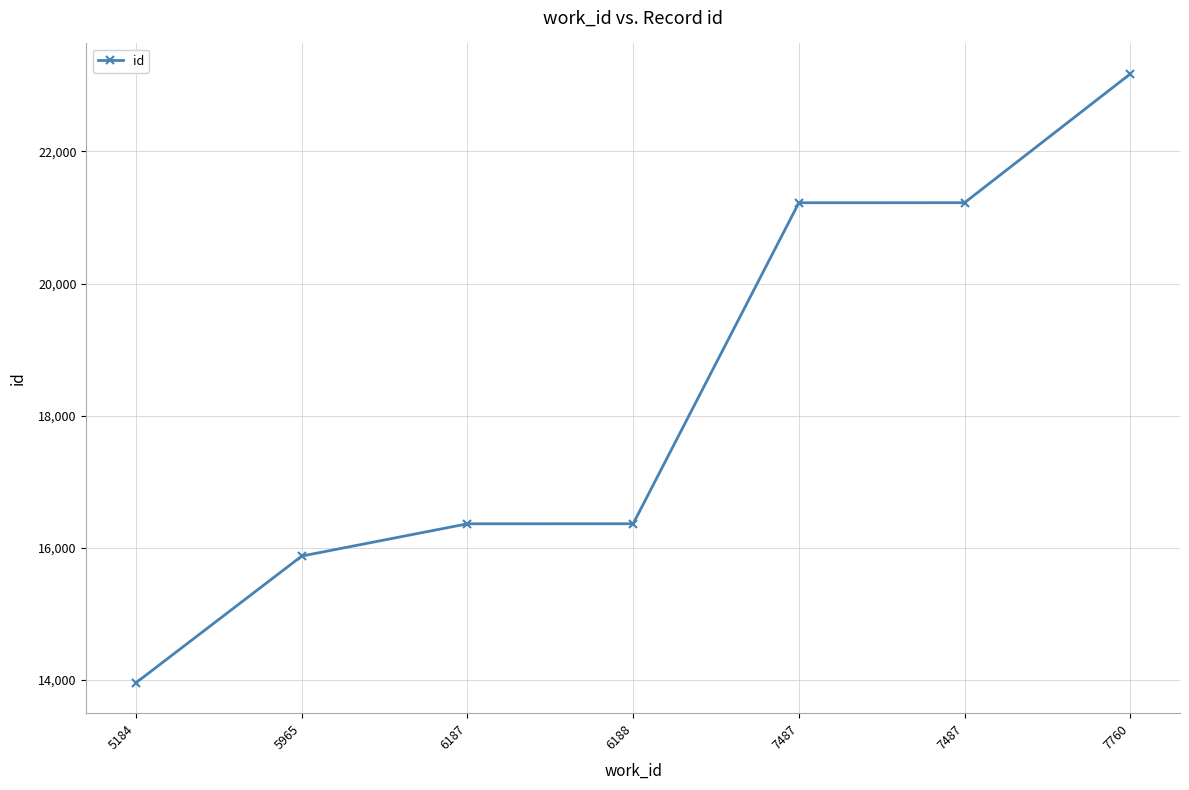

What is the difference between the maximum and minimum values?

9213